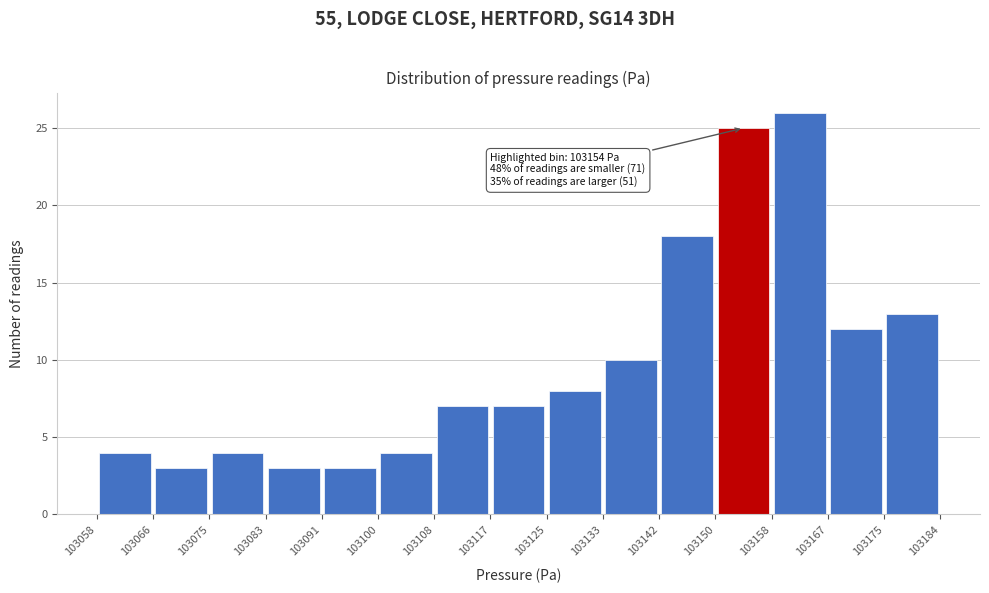

Which range on the x-axis has the tallest bar?

103158 to 103167